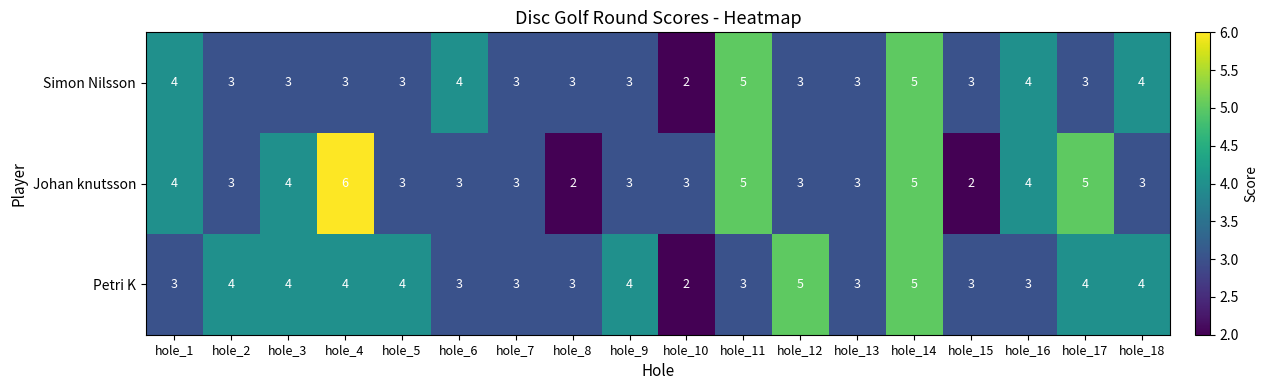

What is the highest value of the Simon Nilsson series?

5